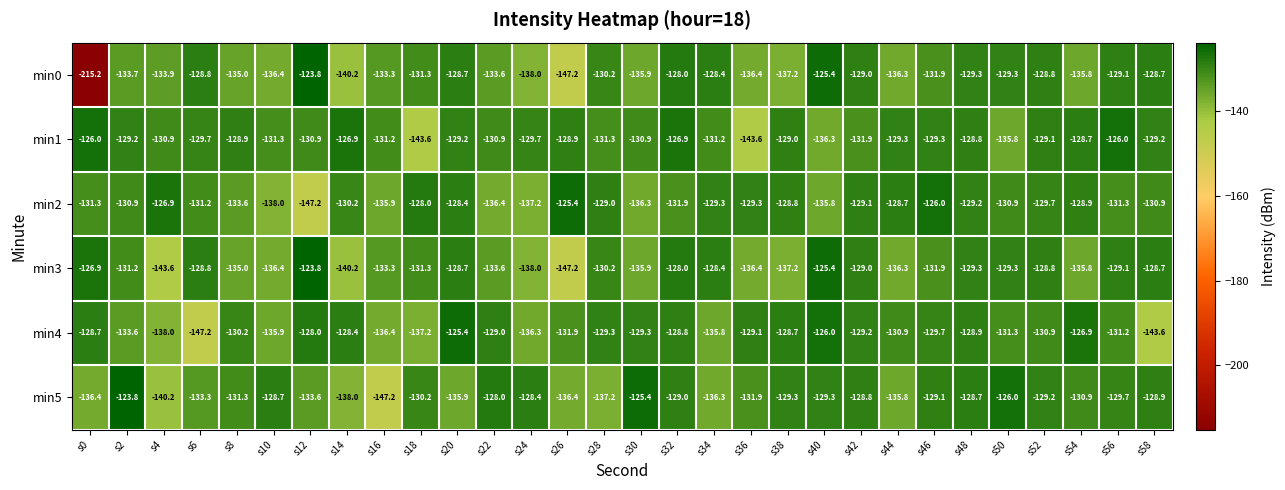

What is the difference between the min1 values at s10 and s24?

1.6